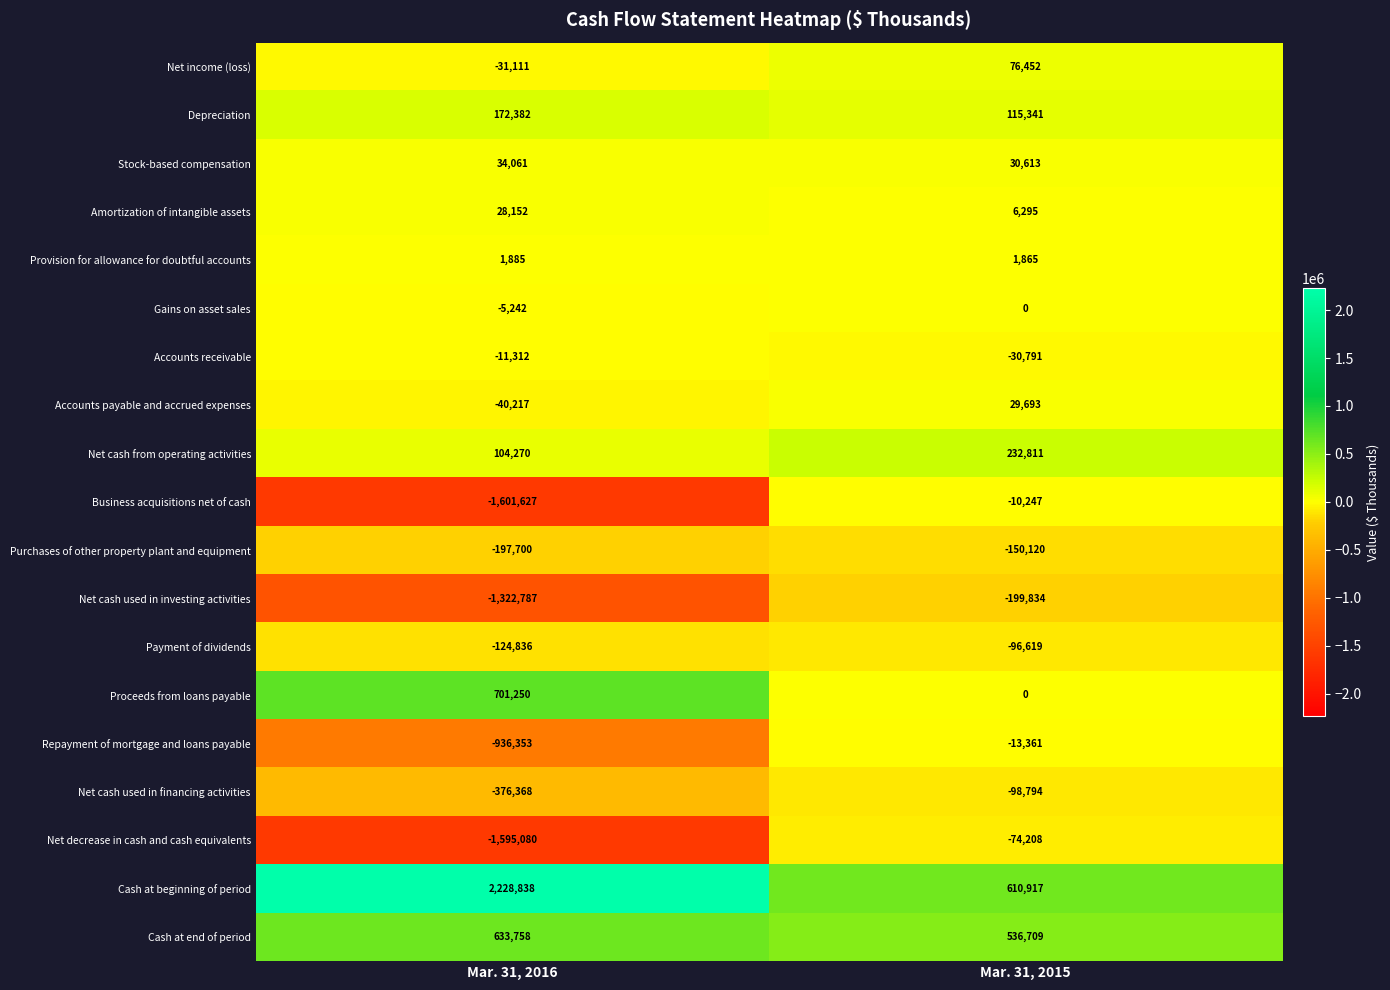

What is the lowest value of the Accounts receivable series?

-30791